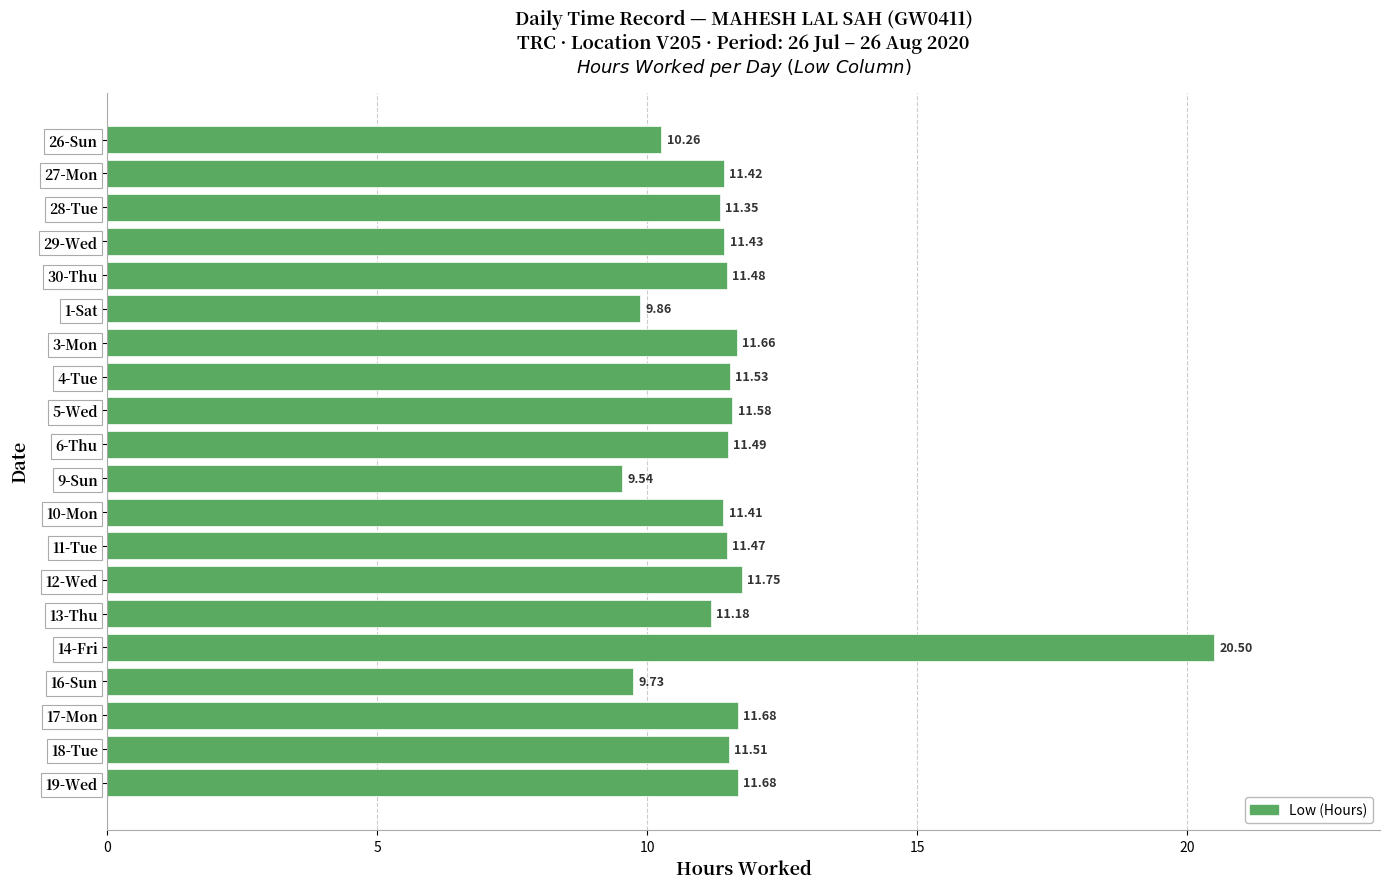

What is the sum of the values at 14-Fri and 29-Wed?

31.9